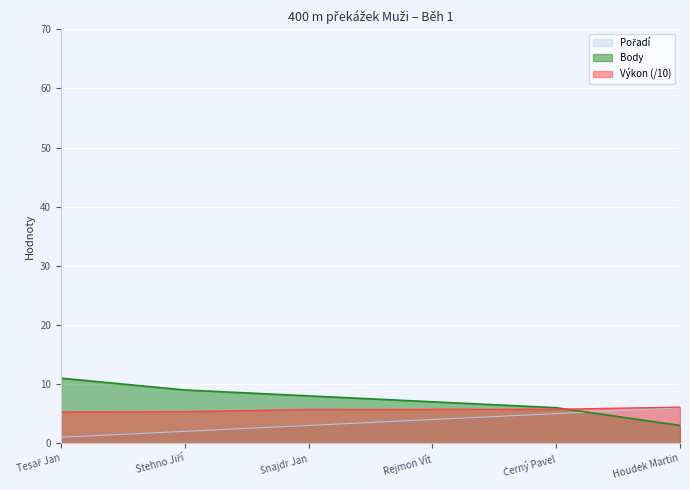

What are all the series names shown in the legend?

Pořadí, Výkon, Body